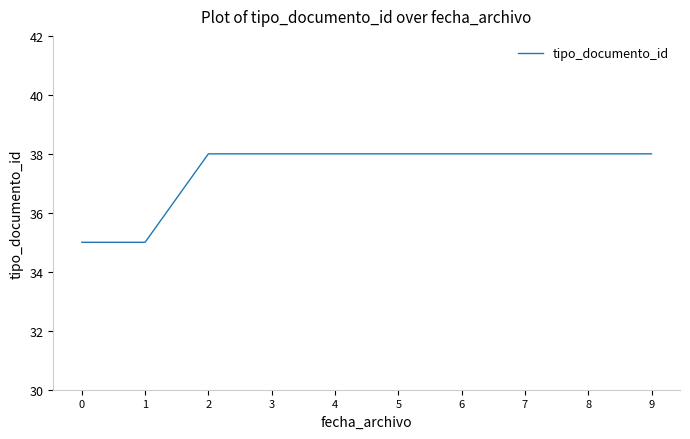

What is the difference between the second highest and second lowest values?

3